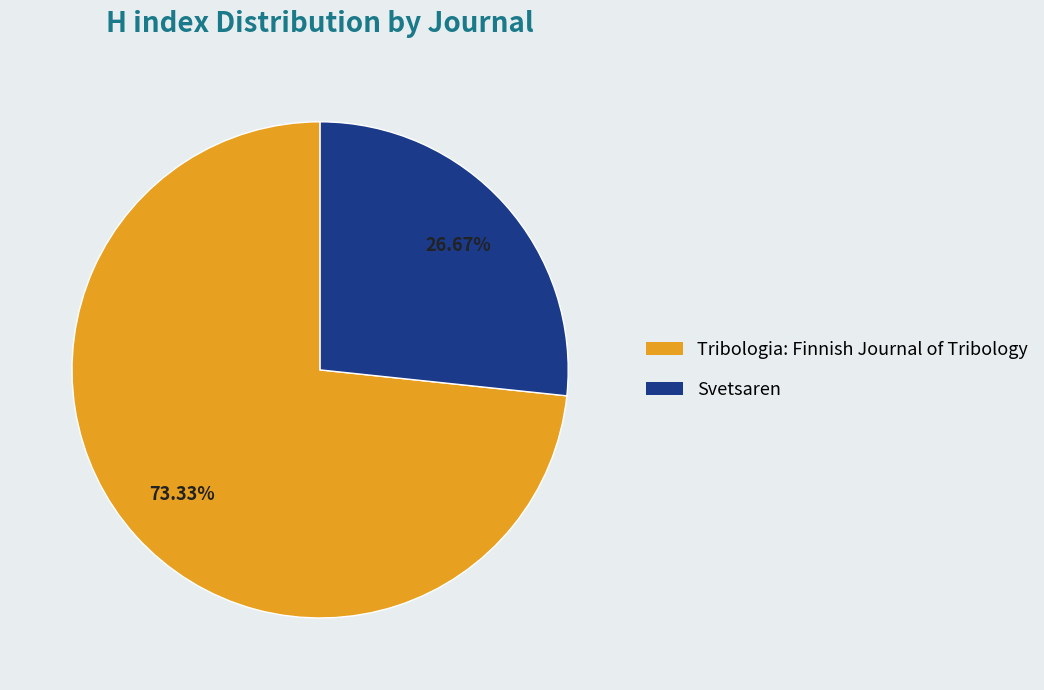

Rank the categories by value from lowest to highest.

Svetsaren, Tribologia: Finnish Journal of Tribology